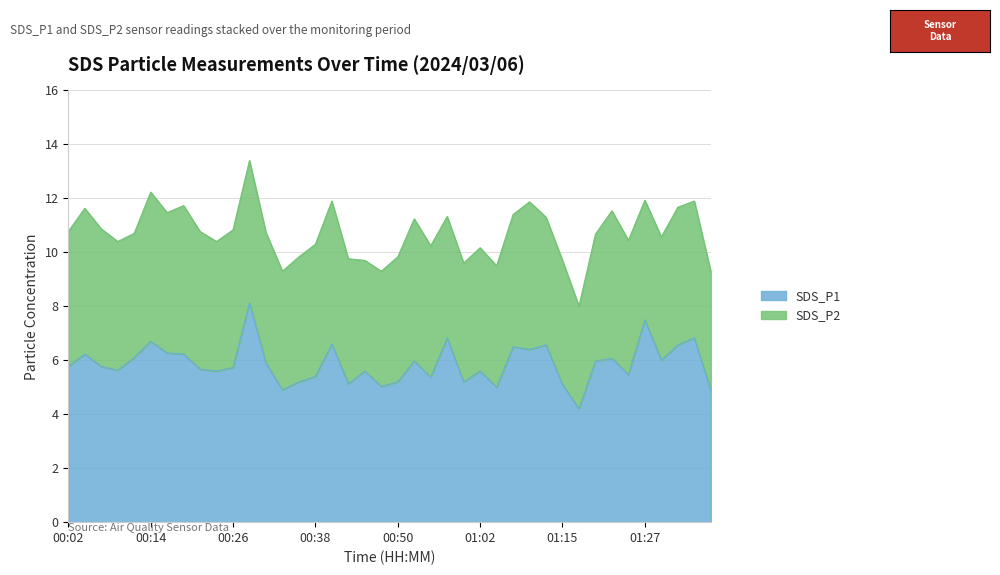

Rank the categories by value from highest to lowest.

00:28, 01:27, 00:58, 01:34, 00:14, 00:41, 01:12, 01:32, 01:07, 01:10, 00:16, 00:04, 00:19, 00:11, 01:22, 01:29, 00:53, 01:19, 00:31, 00:02, 00:06, 00:26, 00:21, 00:09, 00:24, 00:45, 01:02, 01:24, 00:38, 00:55, 00:36, 00:50, 01:00, 00:43, 01:15, 00:48, 01:05, 00:33, 01:36, 01:17